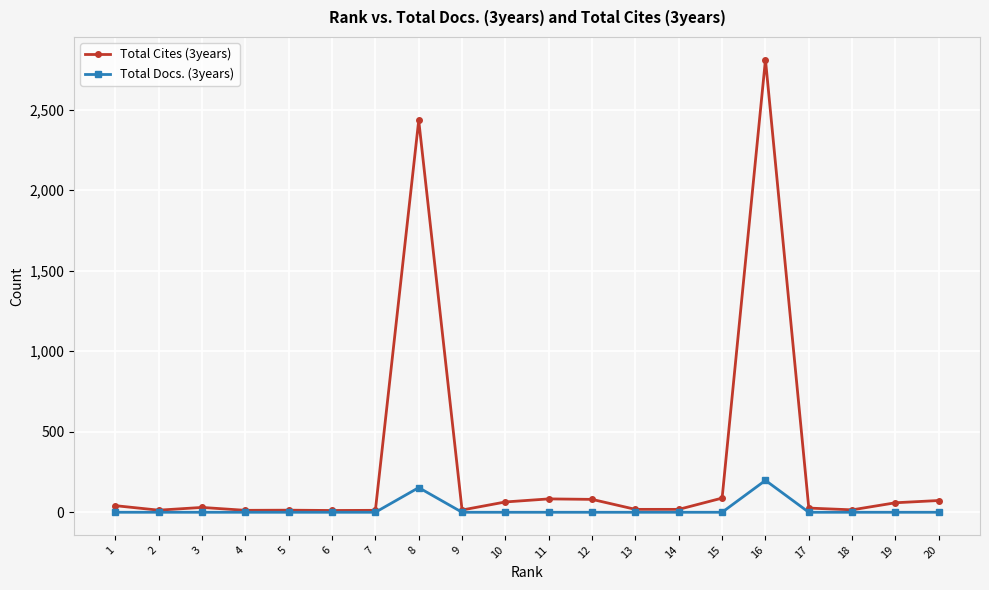

List the series in order of their peak value, lowest first.

Total Docs. (3years), Total Cites (3years)